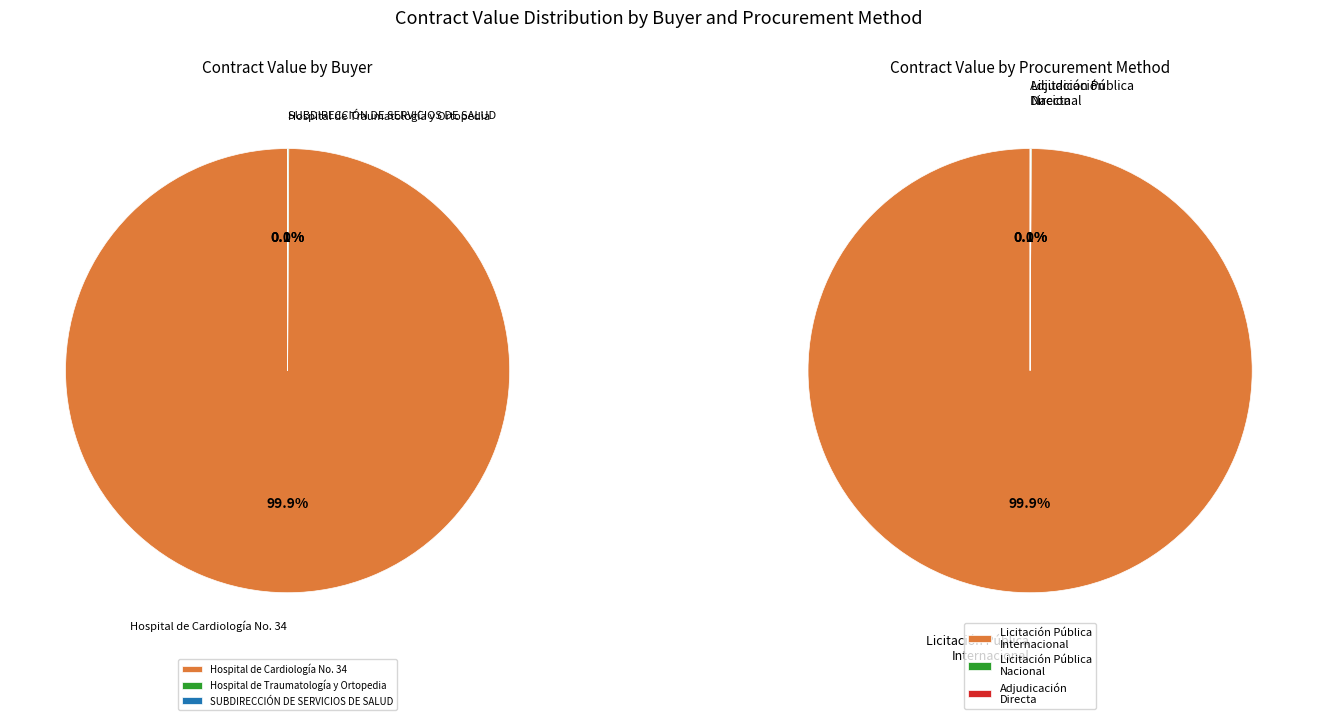

Is it true that 00641264-010-09 is 12% of the pie?

False